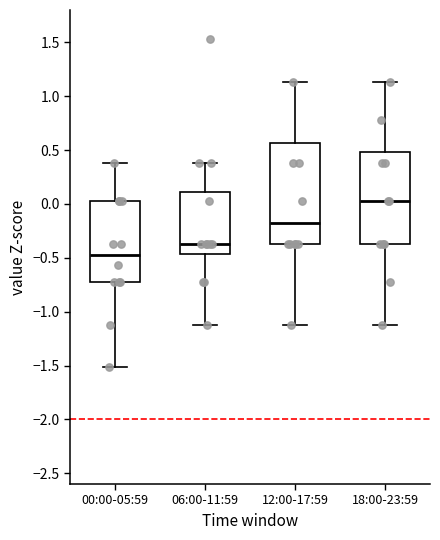

Which box's median line is the highest?

18:00-23:59